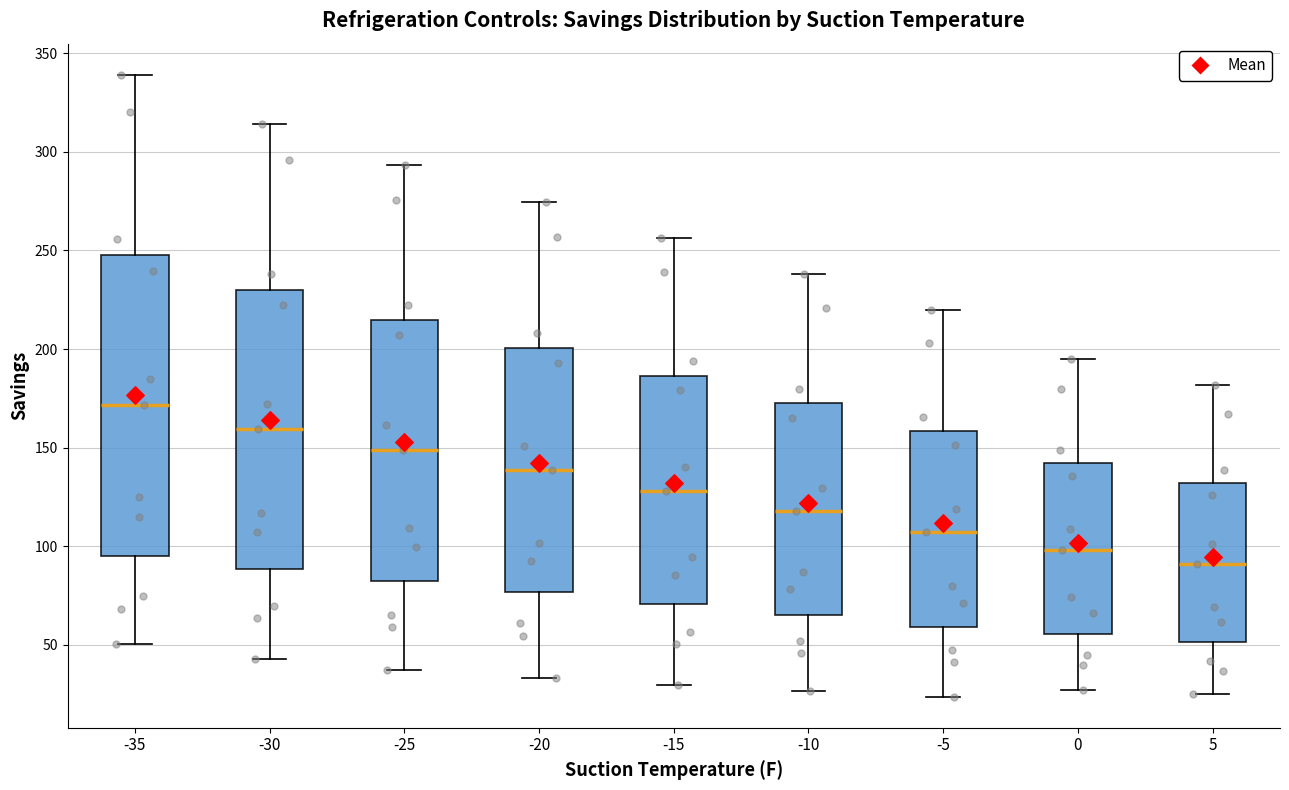

Where does the upper whisker of the box at x = -25 end on the y-axis? The values are not printed on the chart, so give them approximately, as read against the axis.

295